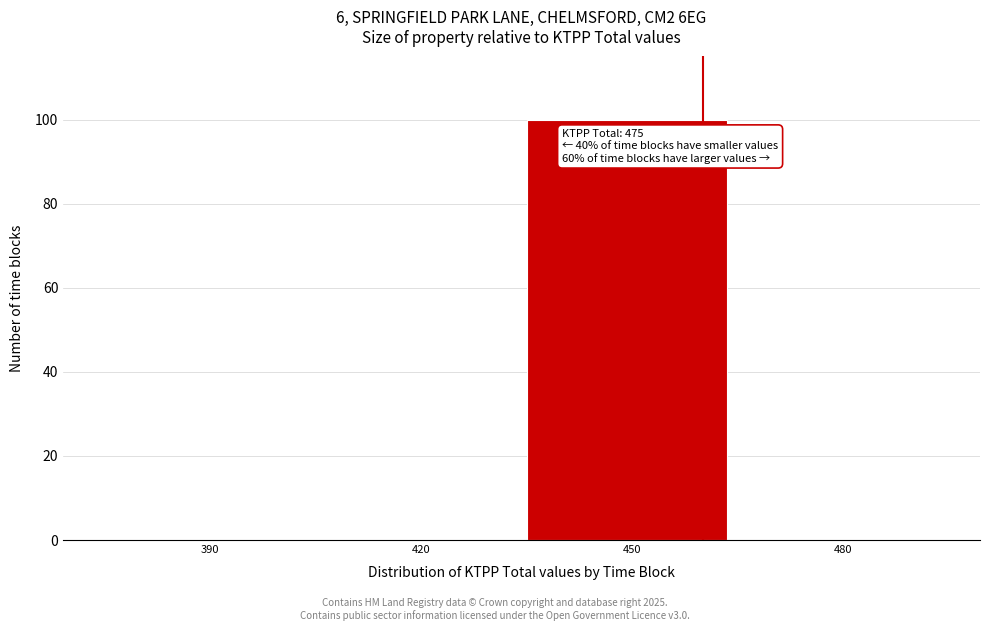

Reading right to left, what are all the values shown in this chart?

480=0	450=100	420=0	390=0